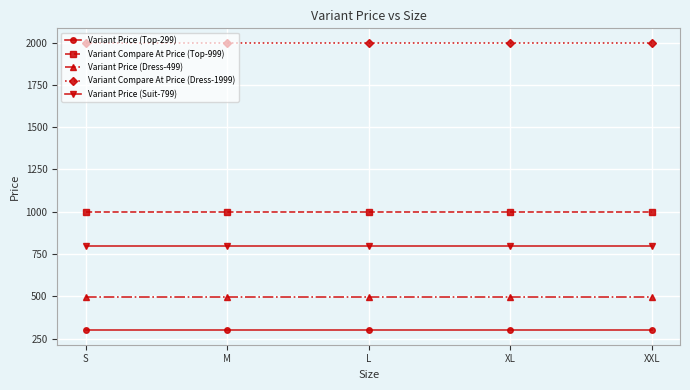

What position from the left is M?

2